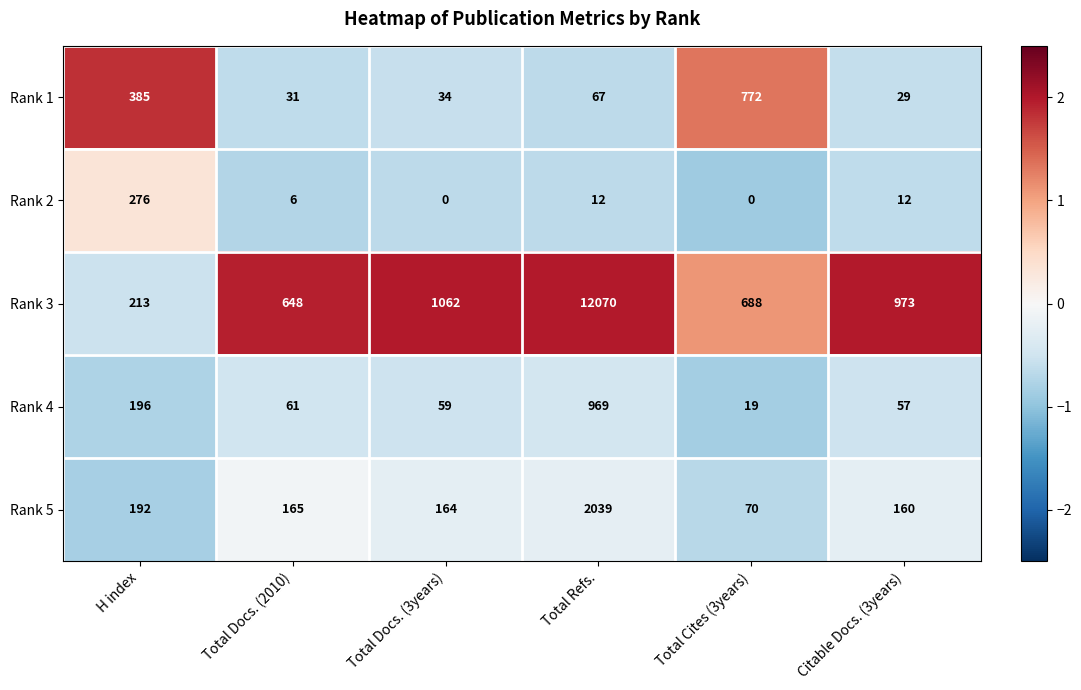

Reading left to right, list all the values displayed in this chart.

Rank 1: 385	31	34	67	772	29
Rank 2: 276	6	0	12	0	12
Rank 3: 213	648	1062	12070	688	973
Rank 4: 196	61	59	969	19	57
Rank 5: 192	165	164	2039	70	160